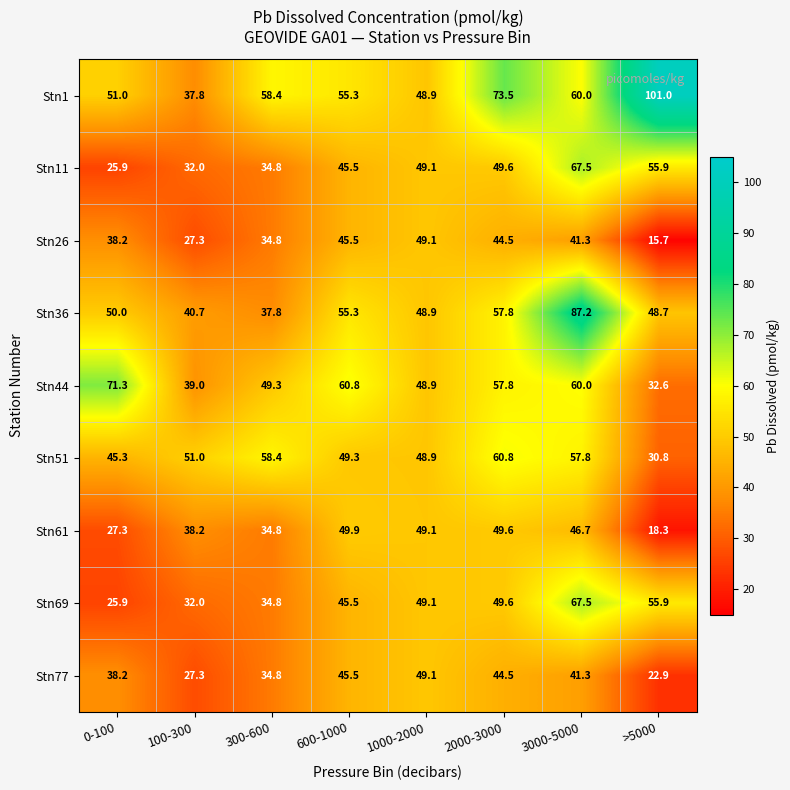

At which category is the sum across all series the highest?

3000-5000